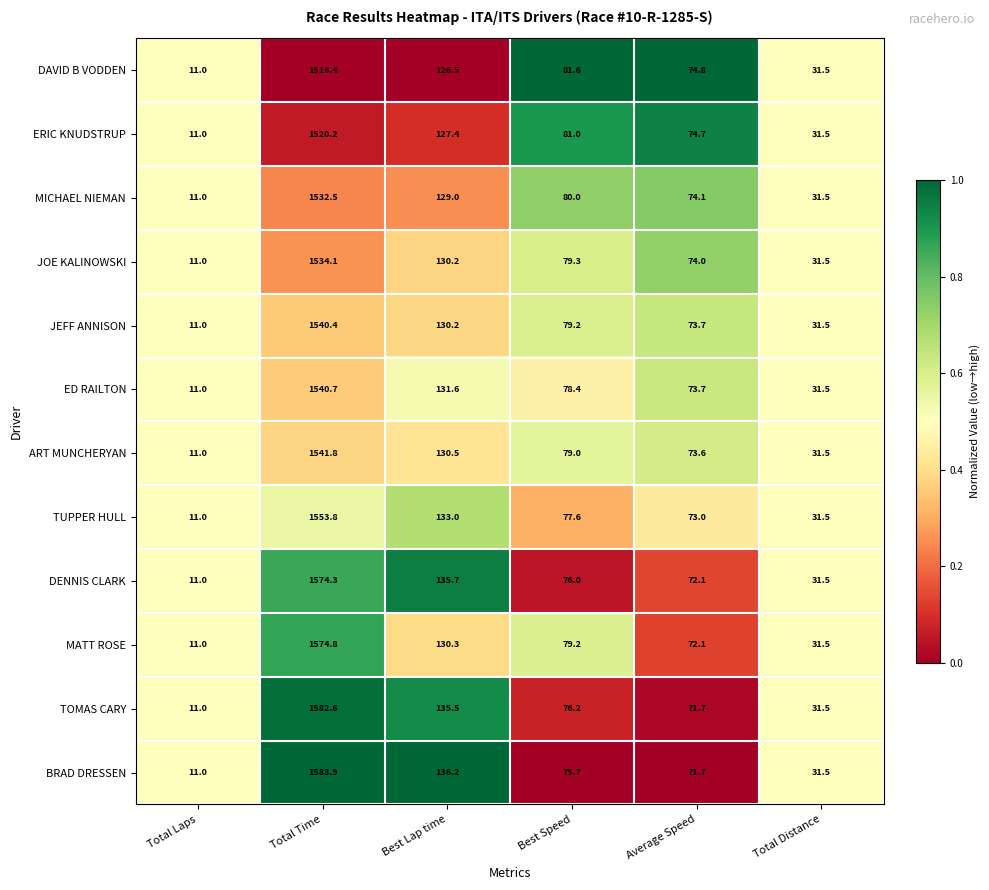

Which series changed the most between Total Time and Best Speed?

BRAD DRESSEN